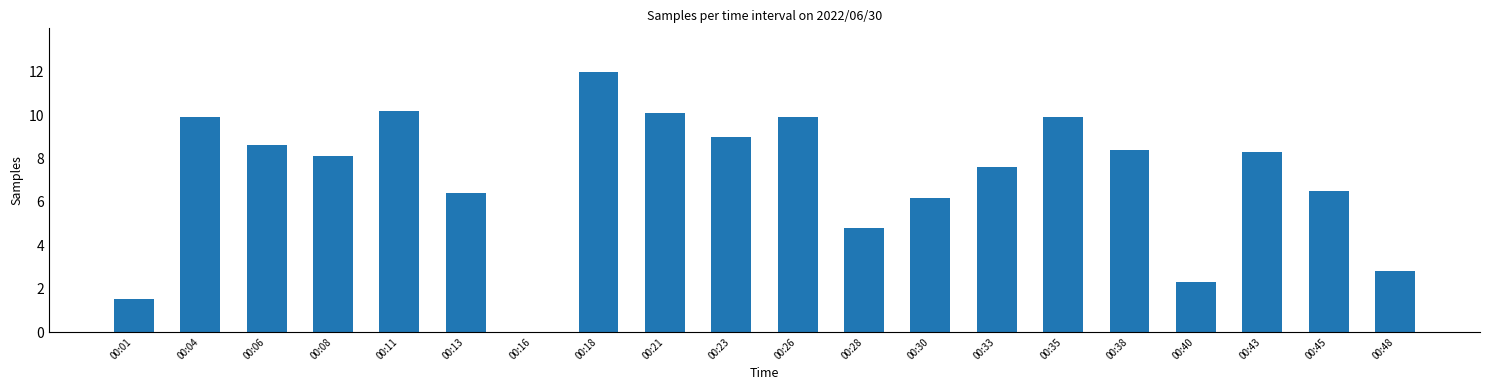

At which label is the value closest to 6?

00:30